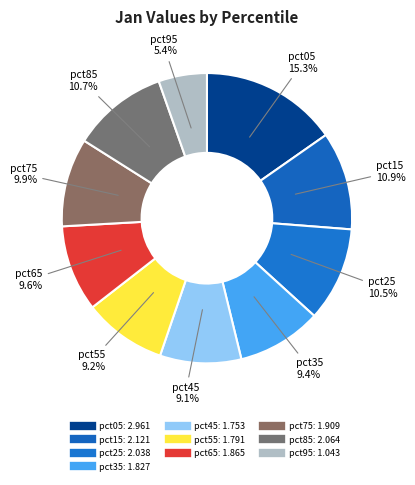

Does pct35 account for over 50% of the chart?

No